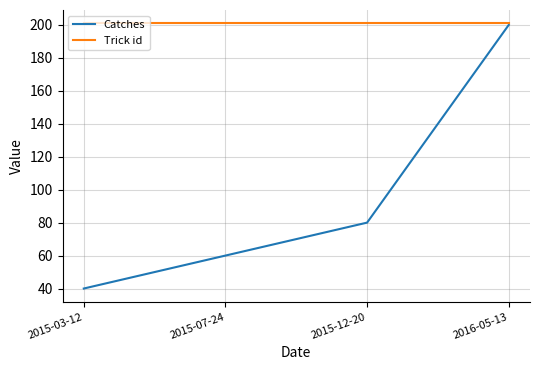

True or false: Catches has a value of 40 at 2015-03-12.

True